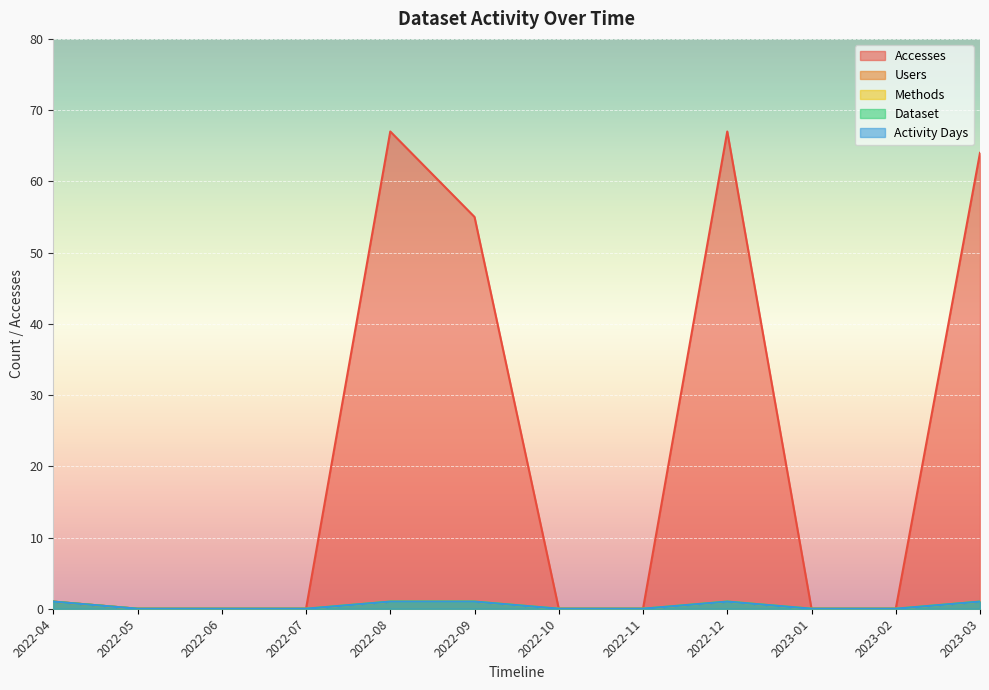

Reading left to right, what are all the values shown in this chart?

Accesses: 2022-04=1	2022-05=0	2022-06=0	2022-07=0	2022-08=67	2022-09=55	2022-10=0	2022-11=0	2022-12=67	2023-01=0	2023-02=0	2023-03=64
Users: 2022-04=1	2022-05=0	2022-06=0	2022-07=0	2022-08=1	2022-09=1	2022-10=0	2022-11=0	2022-12=1	2023-01=0	2023-02=0	2023-03=1
Methods: 2022-04=1	2022-05=0	2022-06=0	2022-07=0	2022-08=1	2022-09=1	2022-10=0	2022-11=0	2022-12=1	2023-01=0	2023-02=0	2023-03=1
Dataset: 2022-04=1	2022-05=0	2022-06=0	2022-07=0	2022-08=1	2022-09=1	2022-10=0	2022-11=0	2022-12=1	2023-01=0	2023-02=0	2023-03=1
Activity Days: 2022-04=1	2022-05=0	2022-06=0	2022-07=0	2022-08=1	2022-09=1	2022-10=0	2022-11=0	2022-12=1	2023-01=0	2023-02=0	2023-03=1